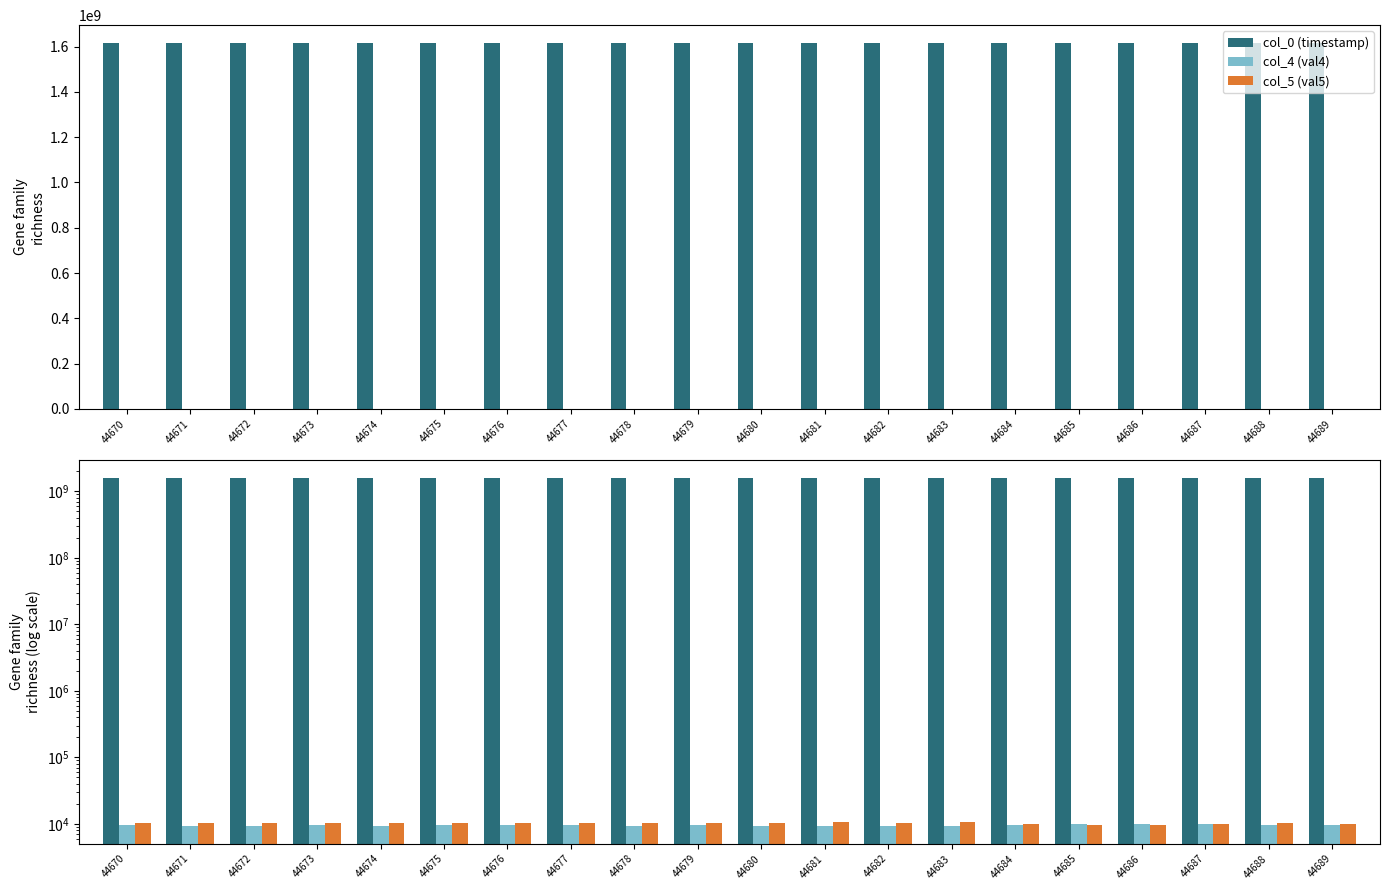

How many bars are there in total?

60